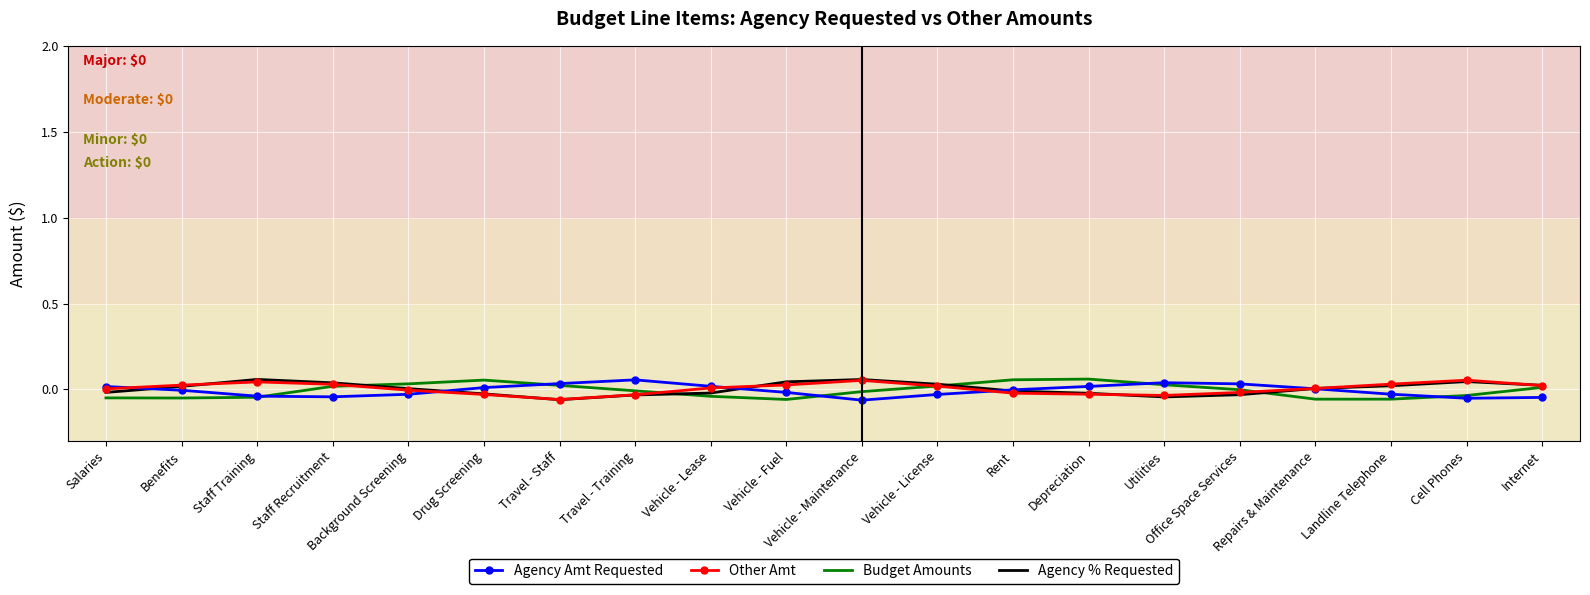

In Agency % Requested, how many points are lower than both neighbors (excluding endpoints)?

2